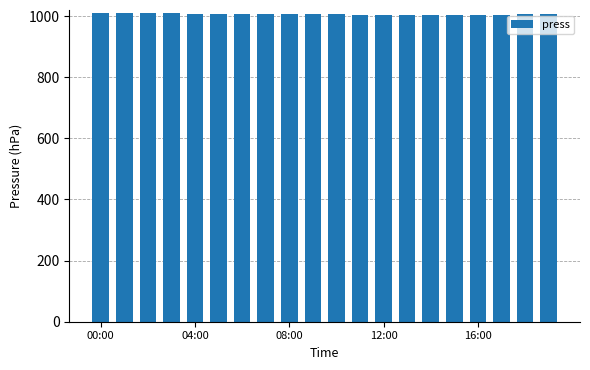

How many data points does each series have?

20